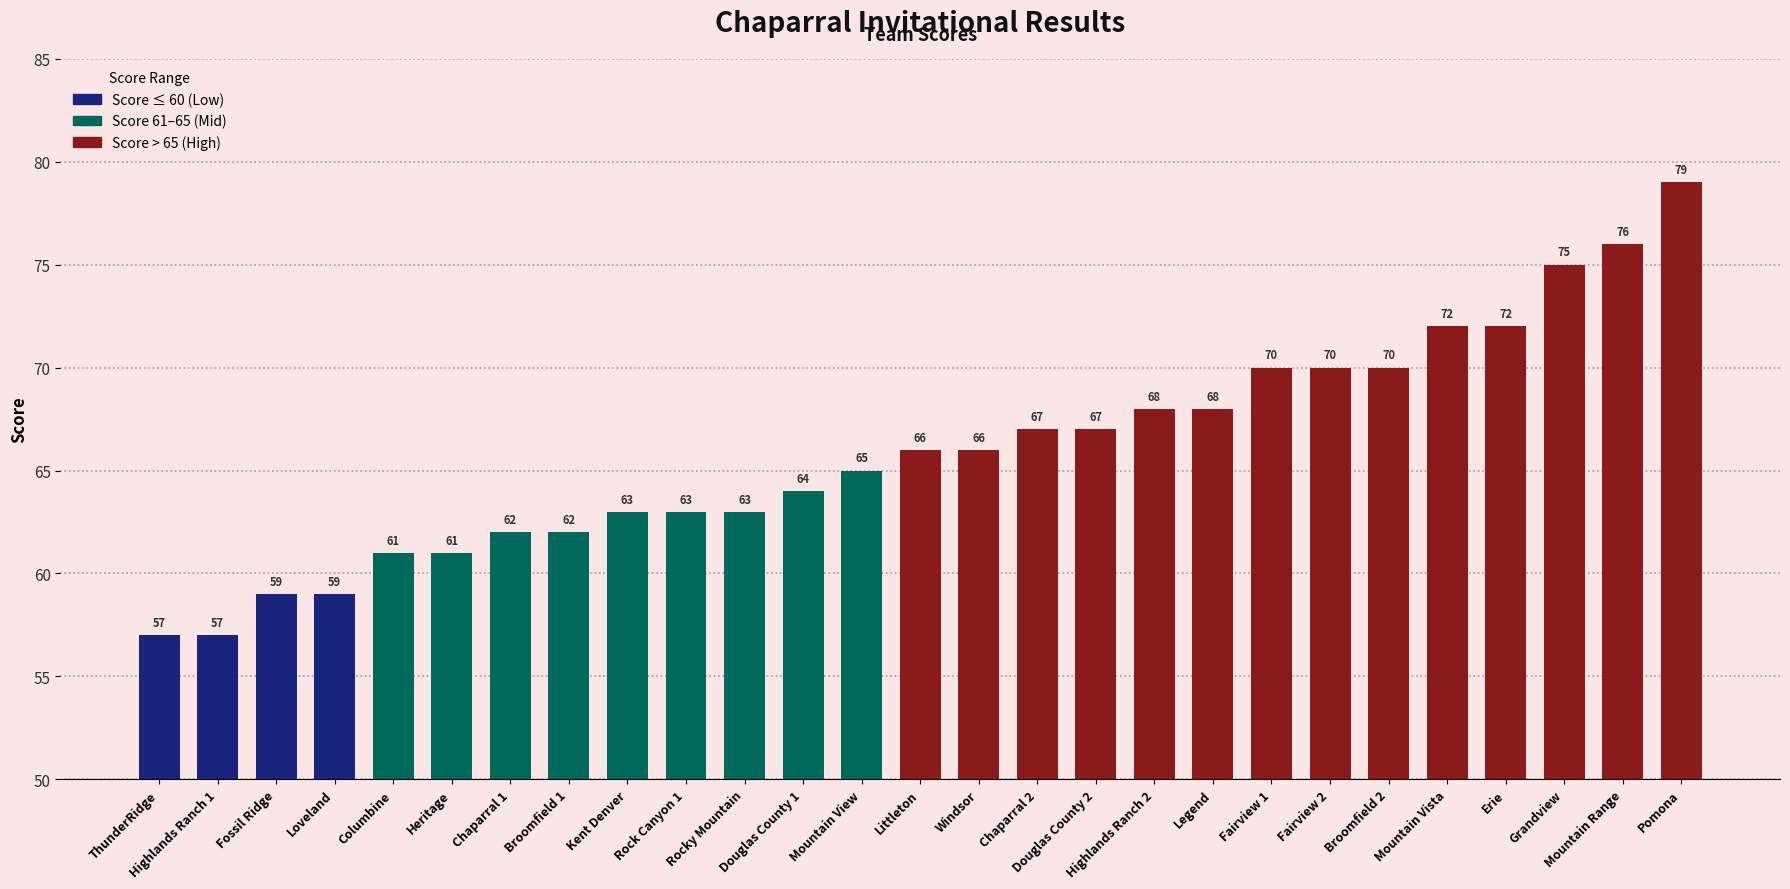

The value at Fossil Ridge is 59. True or false?

True